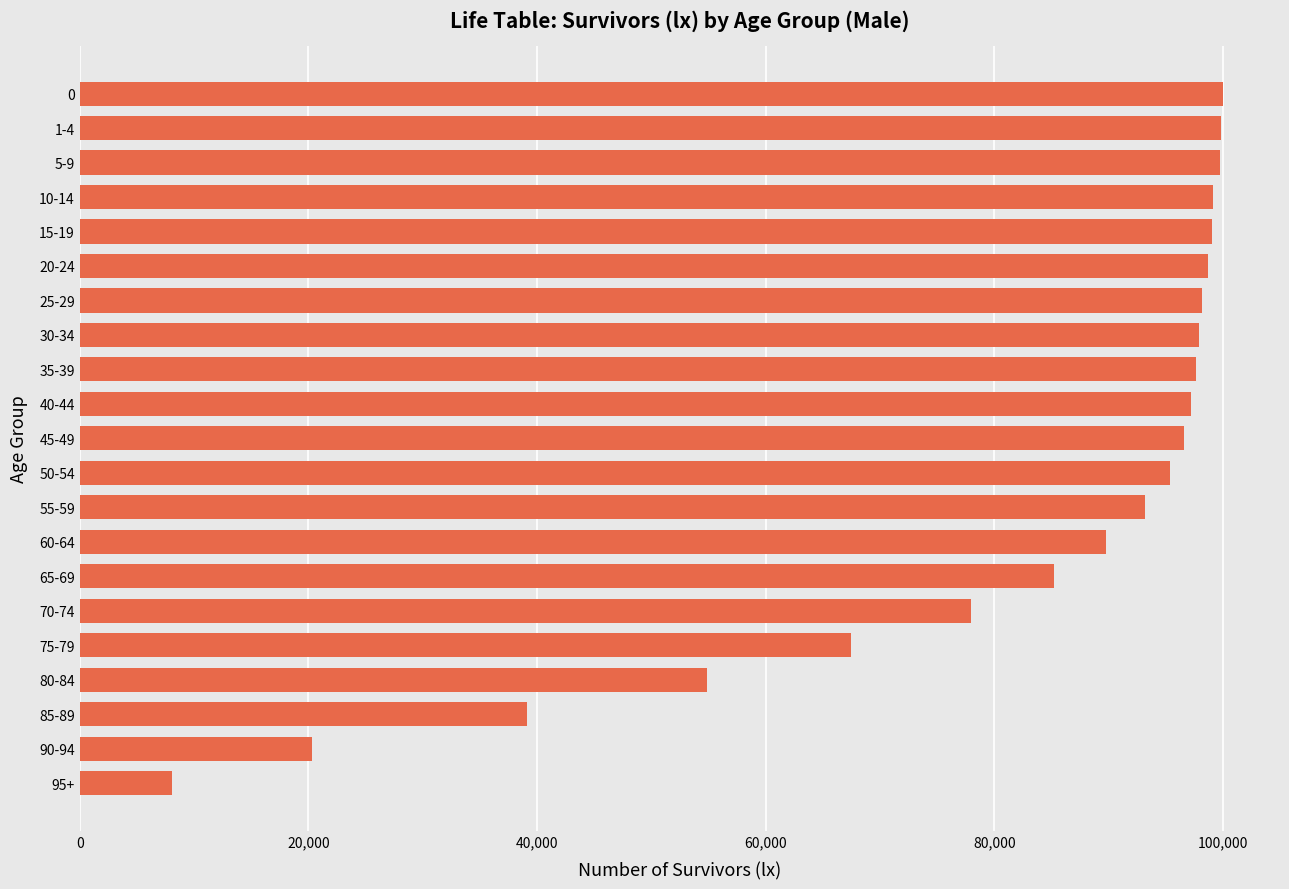

Between 5-9 and 90-94, which is larger?

5-9